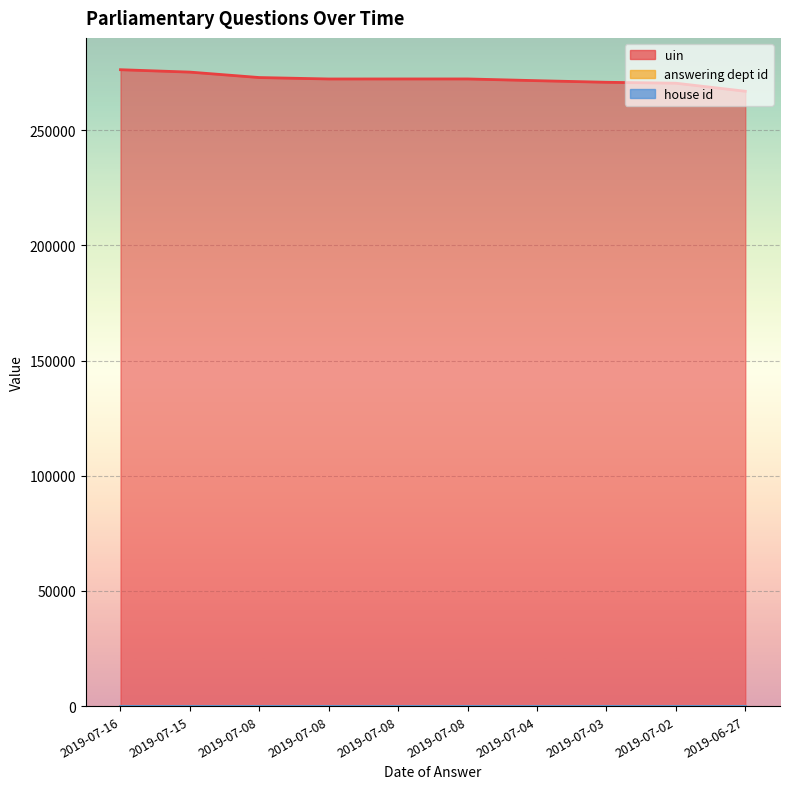

At which category does uin reach its first local valley?

2019-07-08